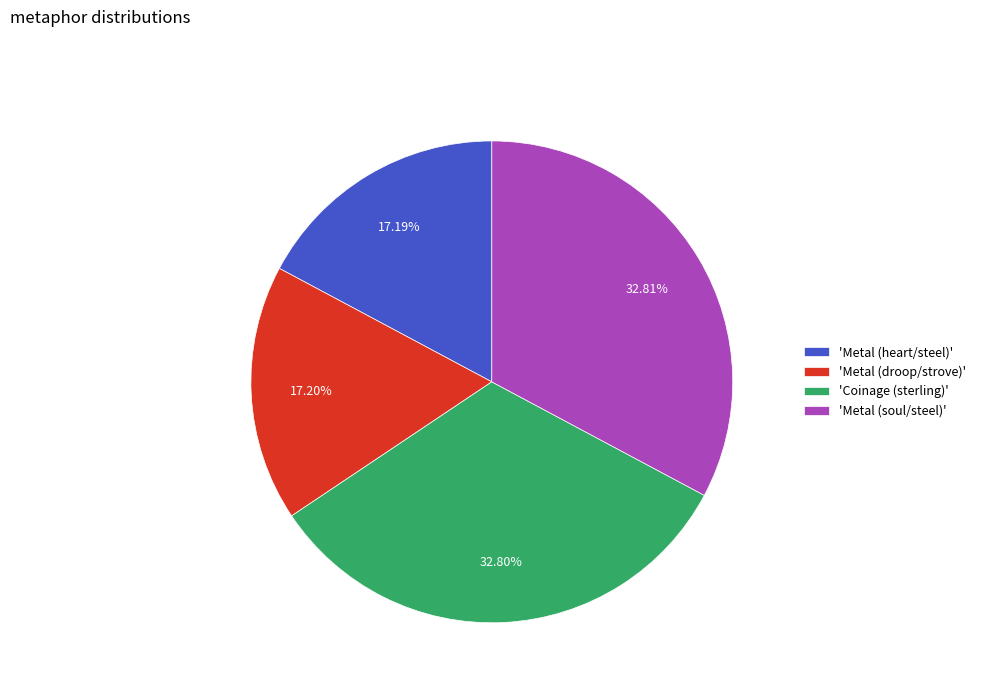

To the nearest percent, what is the difference between the largest and smallest slice percentages?

16%